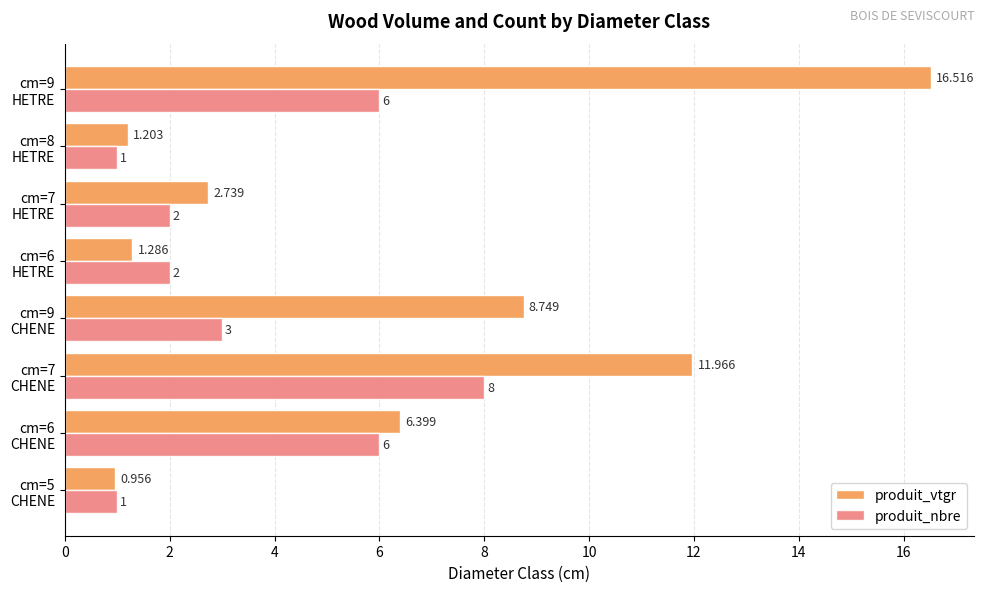

Rank the series by their maximum value, from highest to lowest.

produit_vtgr, produit_nbre